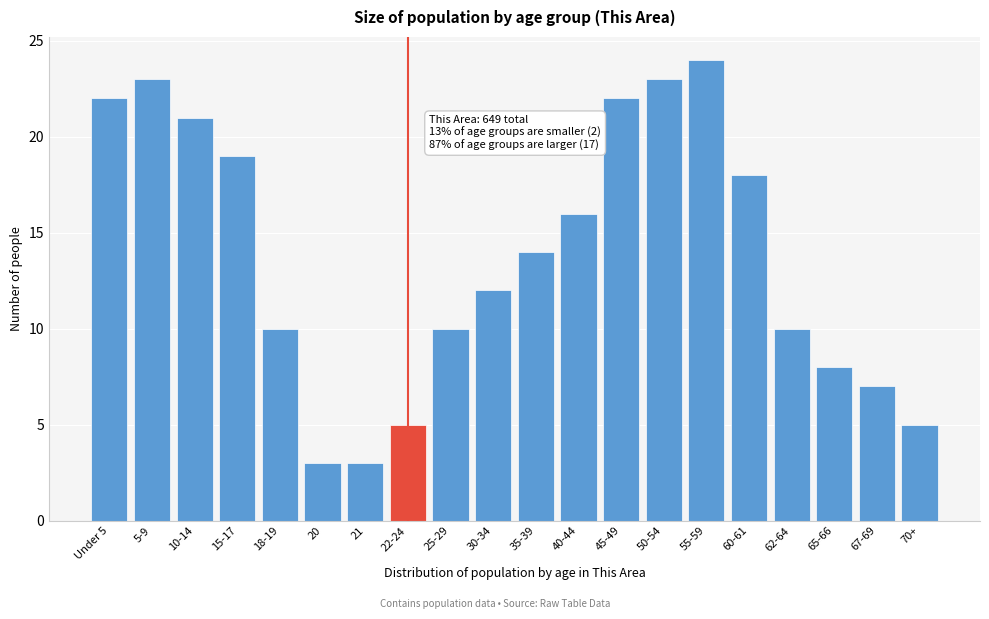

Reading right to left, transcribe all the data shown in this chart.

70+=5	67-69=7	65-66=8	62-64=10	60-61=18	55-59=24	50-54=23	45-49=22	40-44=16	35-39=14	30-34=12	25-29=10	22-24=5	21=3	20=3	18-19=10	15-17=19	10-14=21	5-9=23	Under 5=22